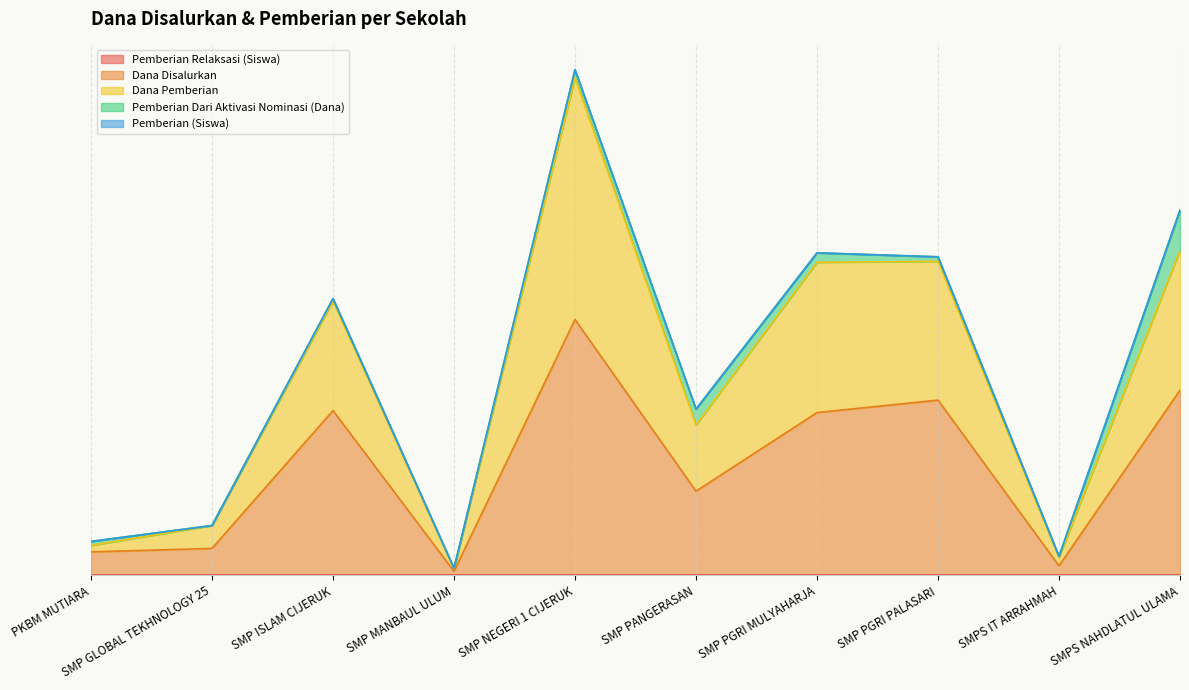

Where is the first local maximum for Pemberian Relaksasi (Siswa)?

SMP ISLAM CIJERUK